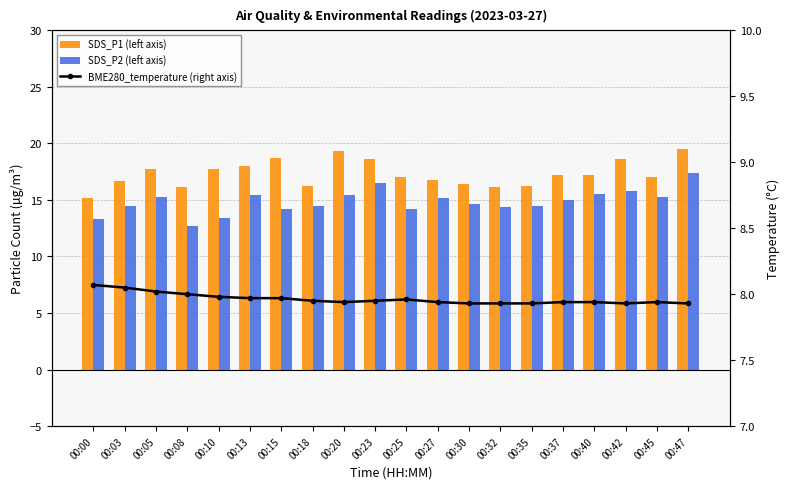

Reading left to right, list all the values displayed in this chart.

SDS_P1 (left axis): 00:00=15.2	00:03=16.7	00:05=17.7	00:08=16.1	00:10=17.7	00:13=18.0	00:15=18.7	00:18=16.2	00:20=19.3	00:23=18.6	00:25=17.0	00:27=16.8	00:30=16.4	00:32=16.1	00:35=16.2	00:37=17.2	00:40=17.2	00:42=18.6	00:45=17.0	00:47=19.5
SDS_P2 (left axis): 00:00=13.3	00:03=14.5	00:05=15.3	00:08=12.7	00:10=13.4	00:13=15.4	00:15=14.2	00:18=14.5	00:20=15.4	00:23=16.5	00:25=14.2	00:27=15.2	00:30=14.6	00:32=14.4	00:35=14.5	00:37=15.0	00:40=15.5	00:42=15.8	00:45=15.3	00:47=17.4
BME280_temperature (right axis): 00:00=8.1	00:03=8.1	00:05=8.0	00:08=8.0	00:10=8.0	00:13=8.0	00:15=8.0	00:18=8.0	00:20=7.9	00:23=8.0	00:25=8.0	00:27=7.9	00:30=7.9	00:32=7.9	00:35=7.9	00:37=7.9	00:40=7.9	00:42=7.9	00:45=7.9	00:47=7.9